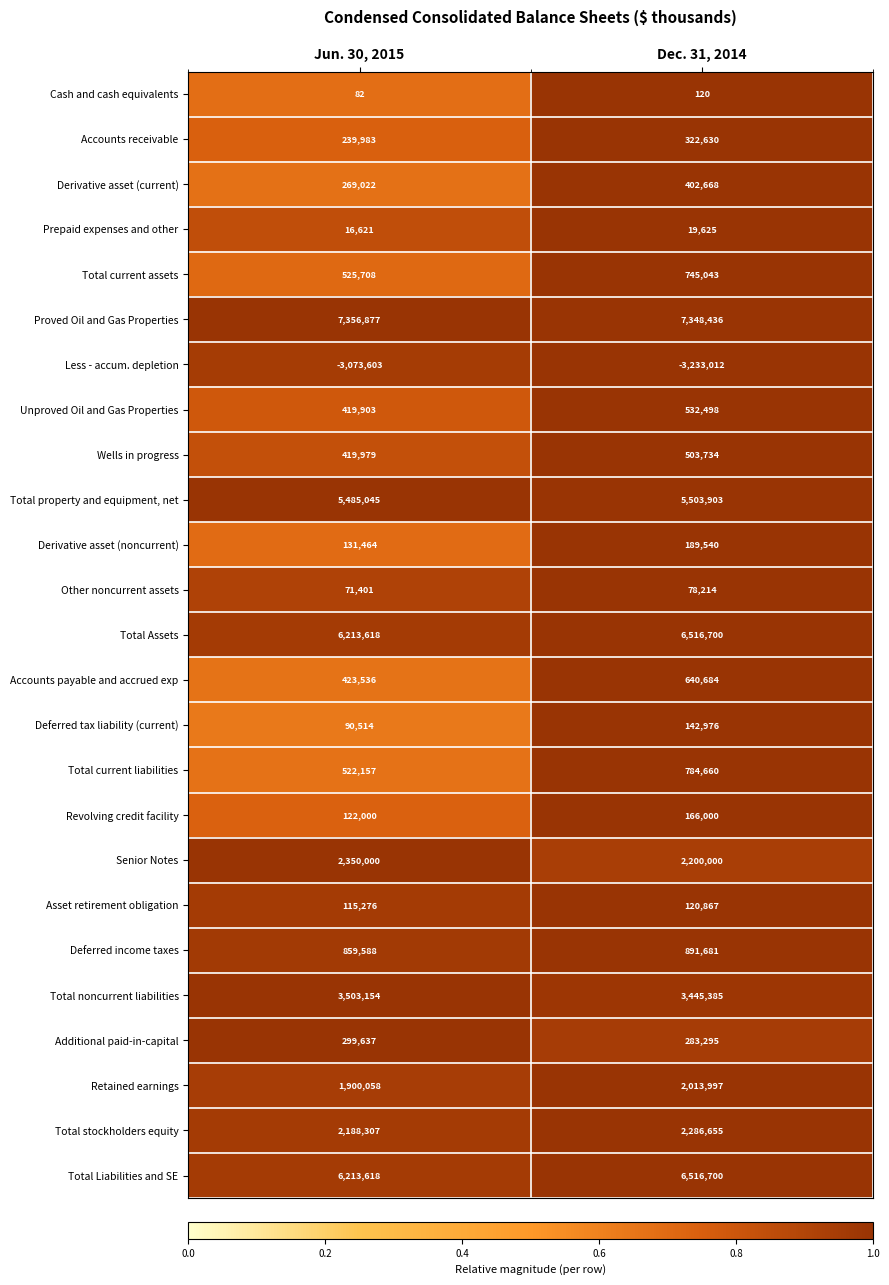

At which label is Revolving credit facility closest to 144000?

Jun. 30, 2015